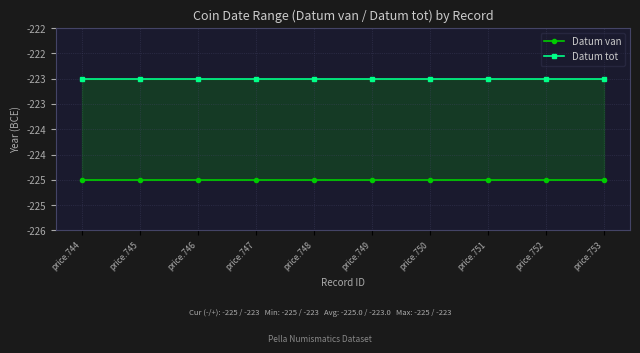

Rank the series by their average value, from highest to lowest.

Datum tot, Datum van